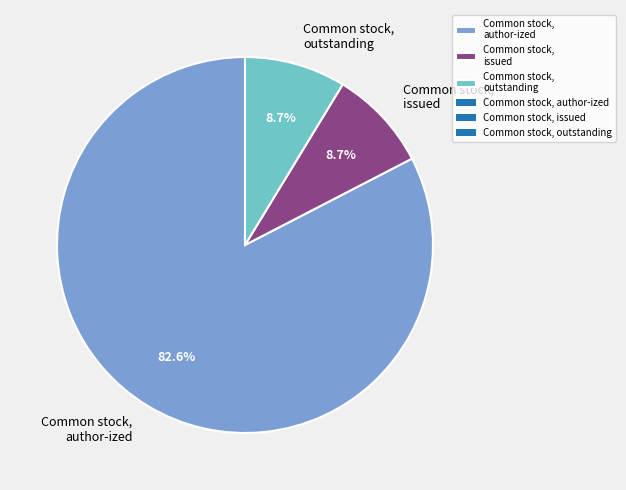

How many slices are in this pie chart?

3